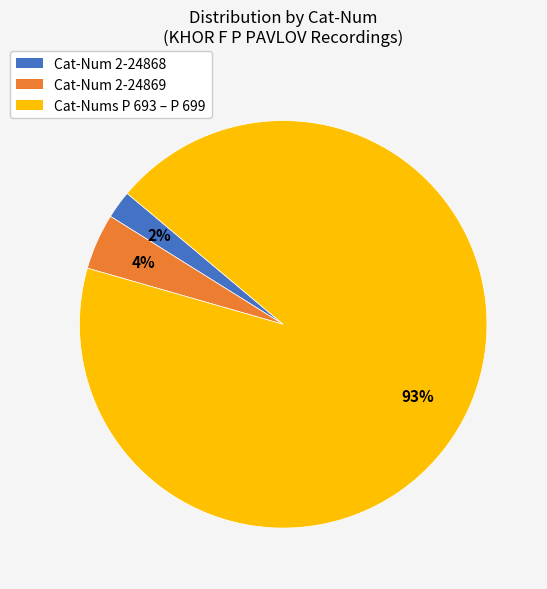

To the nearest percent, what is the average slice percentage?

33%